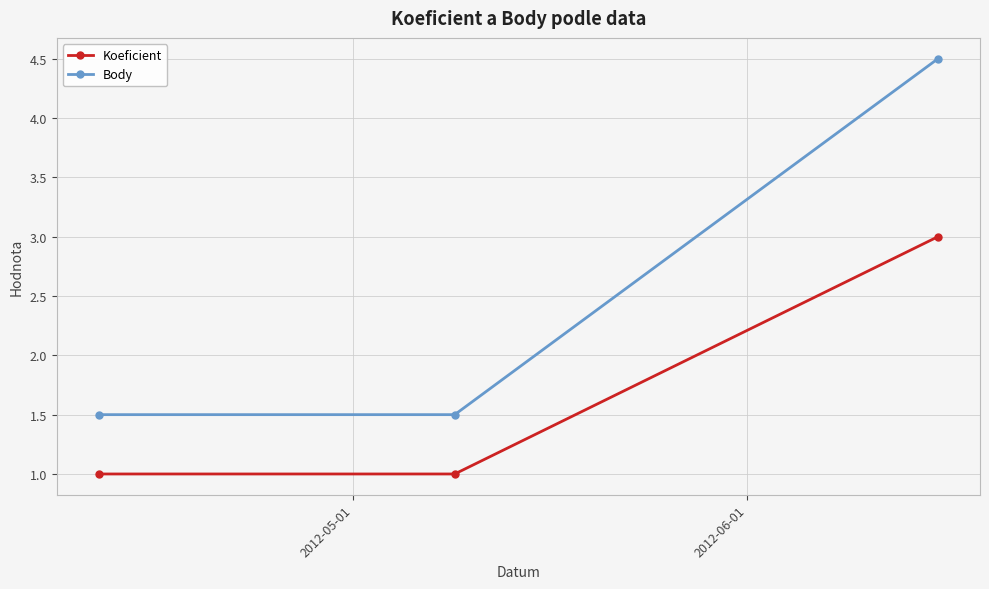

What is the sum of all Body values?

7.5